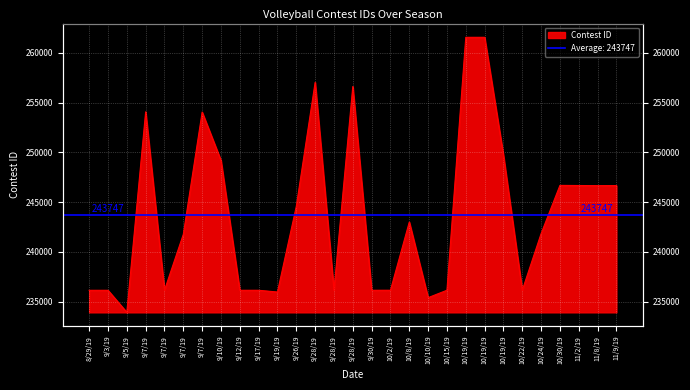

Which has a higher value, 10/19/19 or 9/7/19?

10/19/19